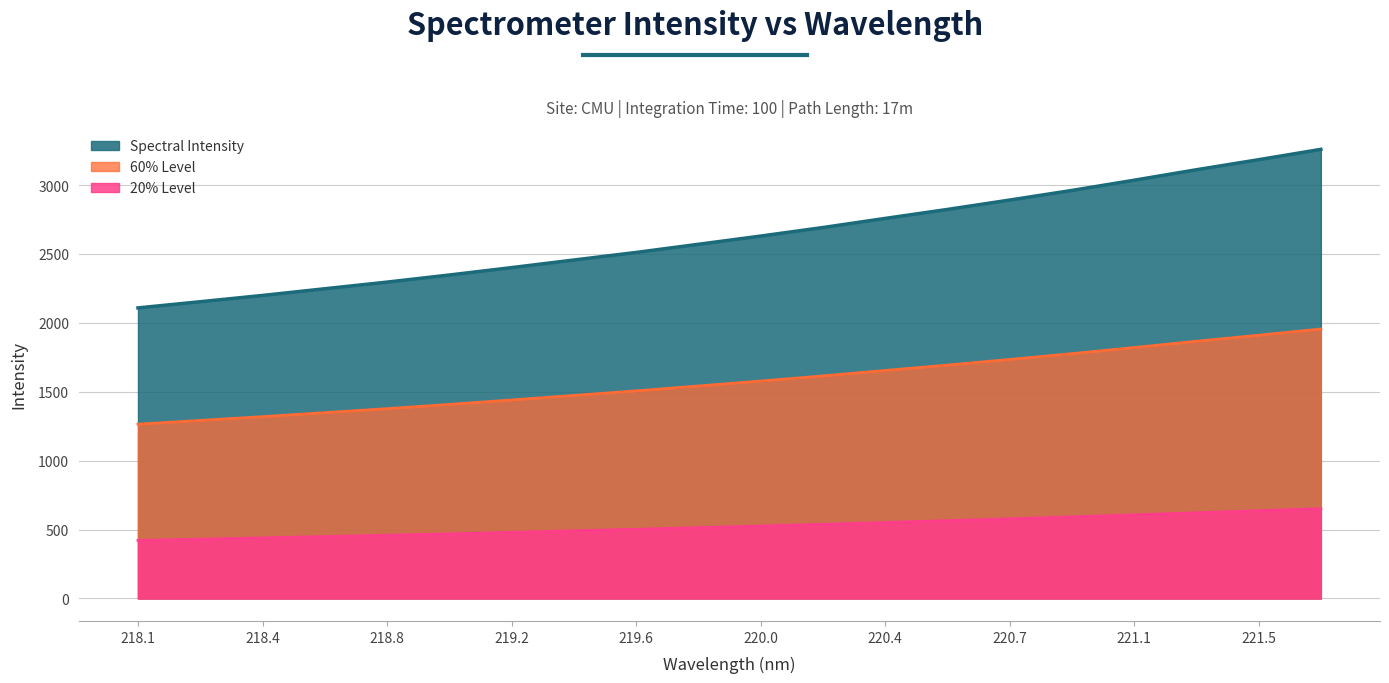

Rank the categories by value from lowest to highest.

218.0596, 218.2508, 218.442, 218.6332, 218.8244, 219.0156, 219.2067, 219.3979, 219.589, 219.7801, 219.9712, 220.1623, 220.3533, 220.5444, 220.7354, 220.9264, 221.1174, 221.3083, 221.4993, 221.6902